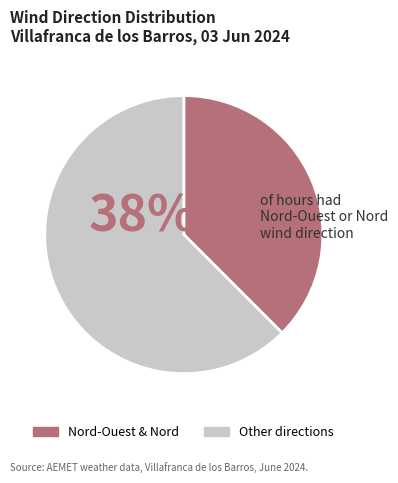

Combined, do Nord-Ouest & Nord and Other directions account for over 50%?

Yes